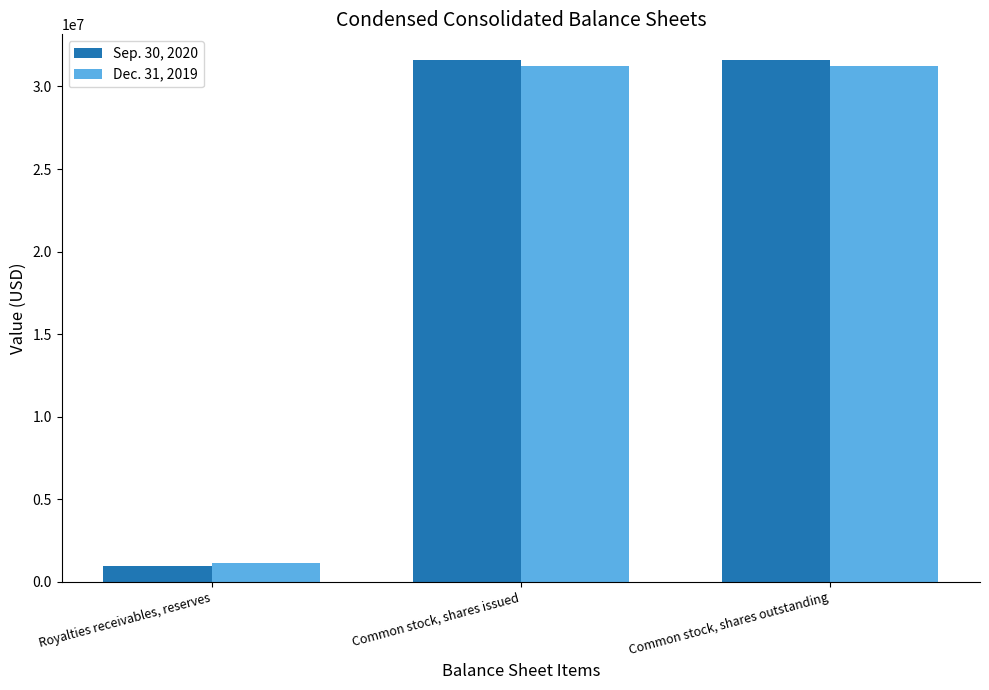

Reading left to right, transcribe all the data shown in this chart.

Sep. 30, 2020: Royalties receivables, reserves=944052	Common stock, shares issued=31575786	Common stock, shares outstanding=31575786
Dec. 31, 2019: Royalties receivables, reserves=1135598	Common stock, shares issued=31254262	Common stock, shares outstanding=31254262